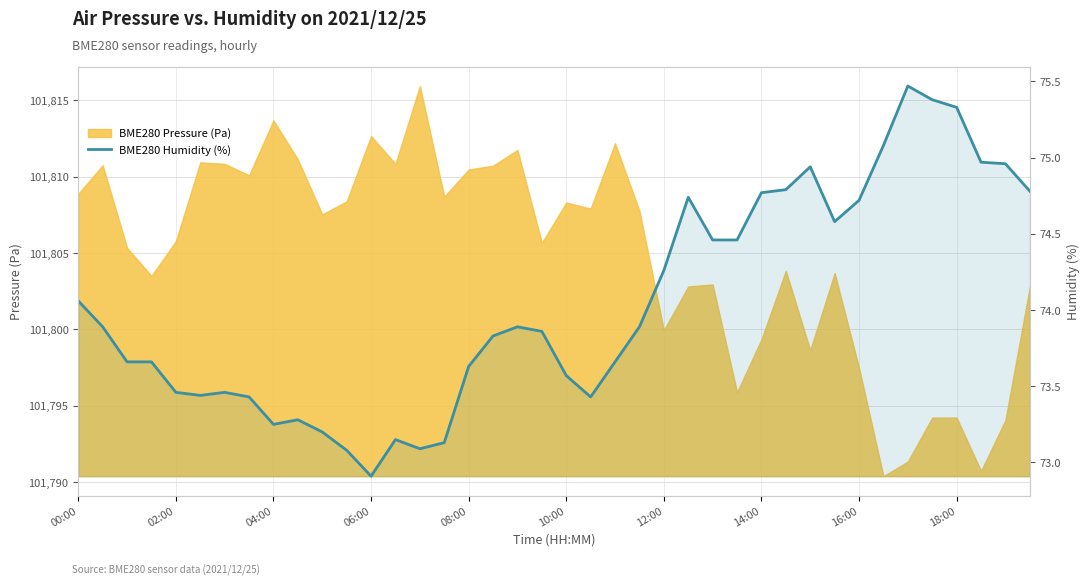

How many lines are shown in the chart?

1